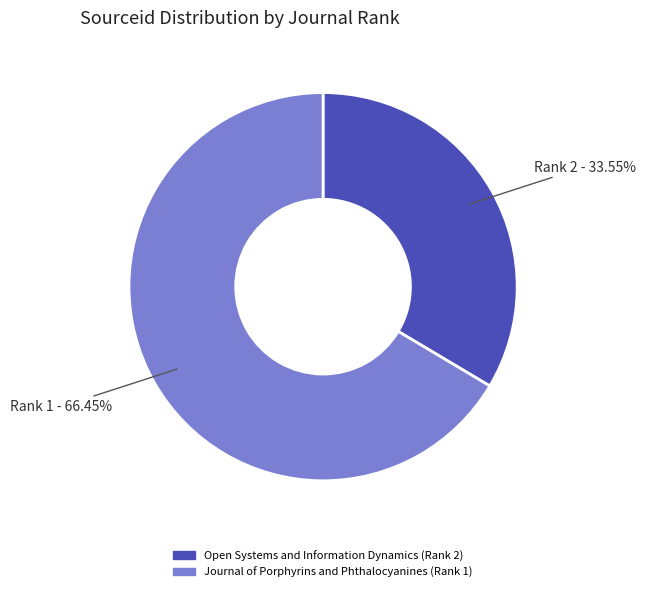

What is the ratio of the value at Rank 2 to the value at Rank 1?

0.5